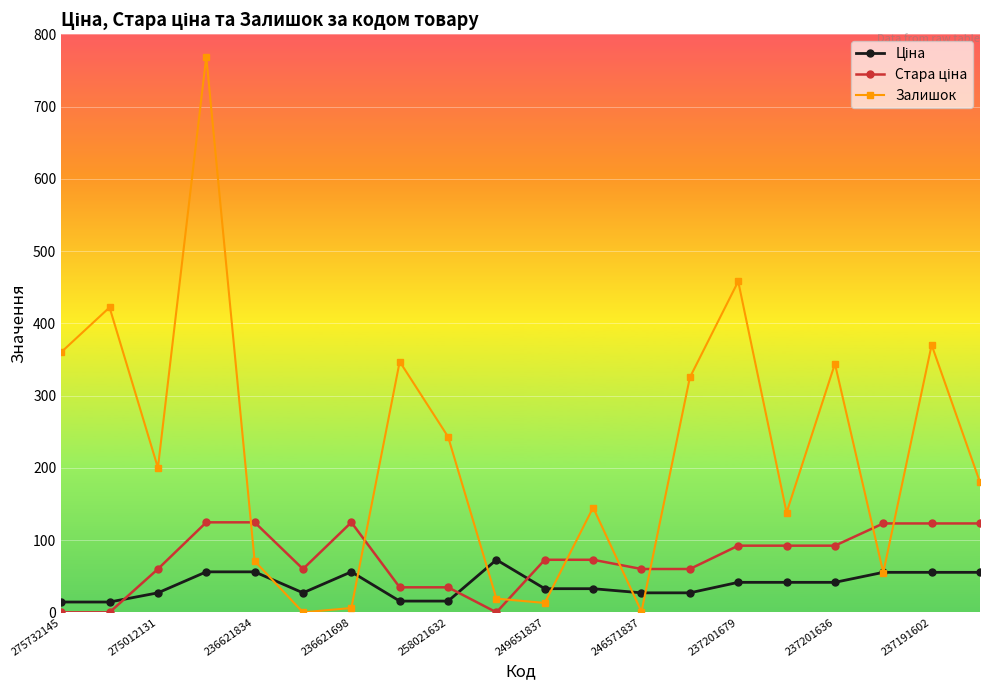

Which series has the widest spread of values?

Залишок